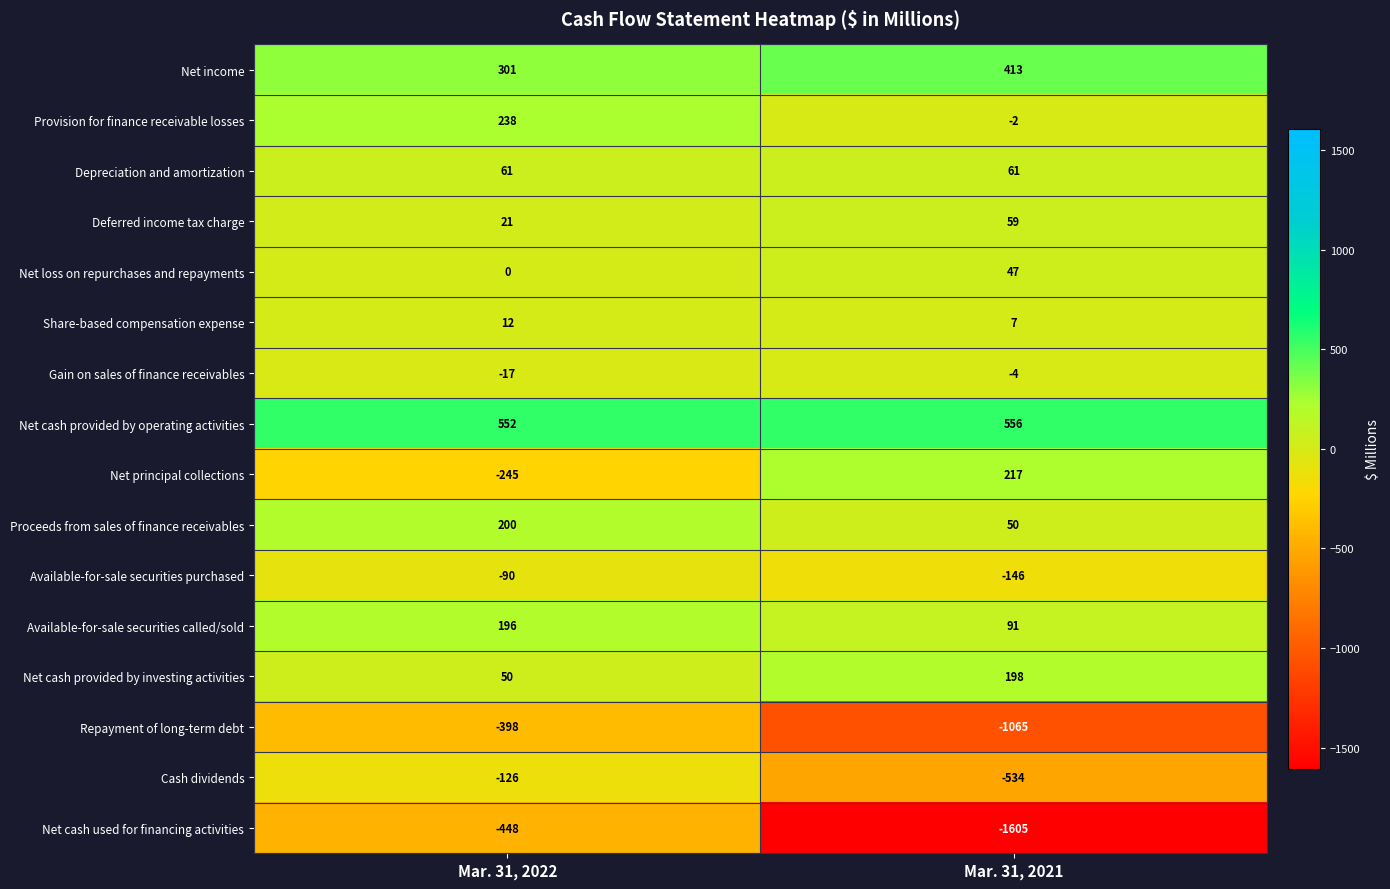

Read the Net cash provided by investing activities value at Mar. 31, 2021, to the nearest 50.

200